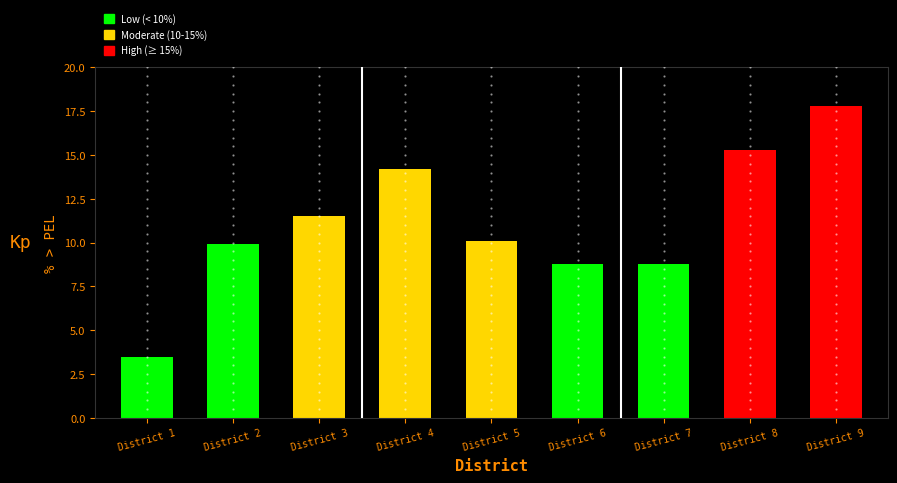

Reading right to left, list all the values displayed in this chart.

17.8	15.3	8.8	8.8	10.1	14.2	11.5	9.9	3.5